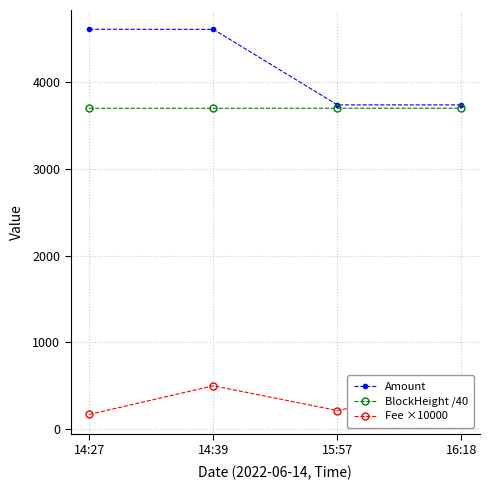

Which has a higher value, 14:27 or 15:57?

14:27